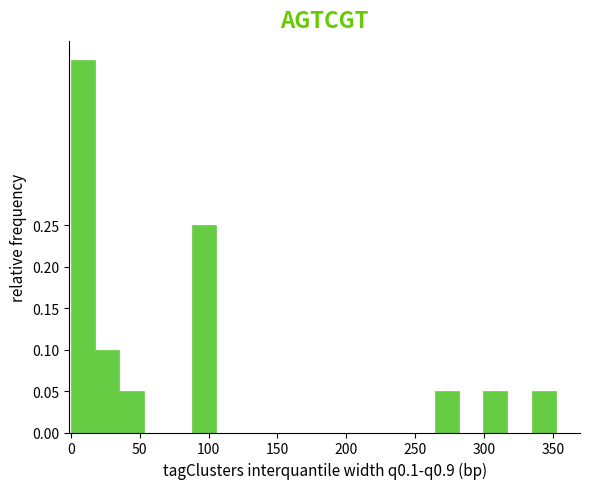

Around what value on the x-axis is the tallest bar? Give the approximate position of its centre, as read against the axis.

10